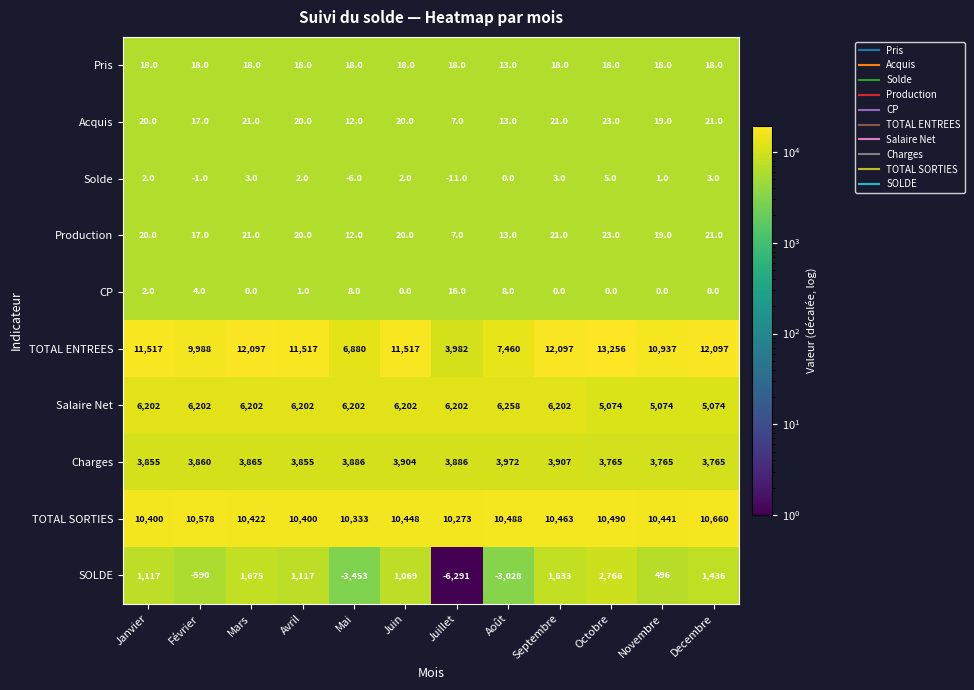

What is the total value across all series at Juin?

33200